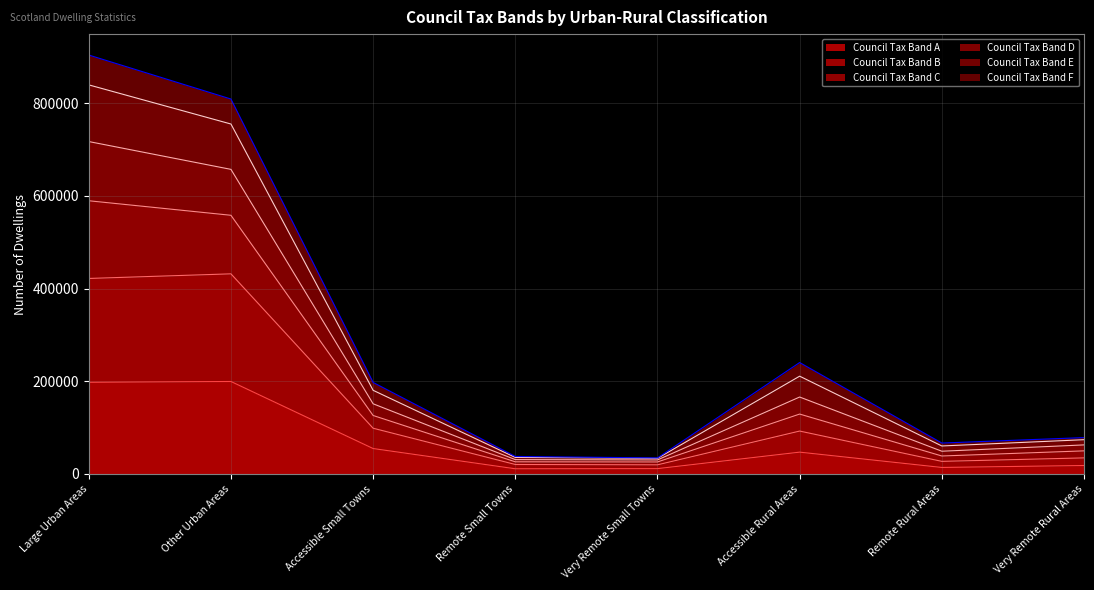

Is it true that Council Tax Band A equals 46999 at Accessible Rural Areas?

True